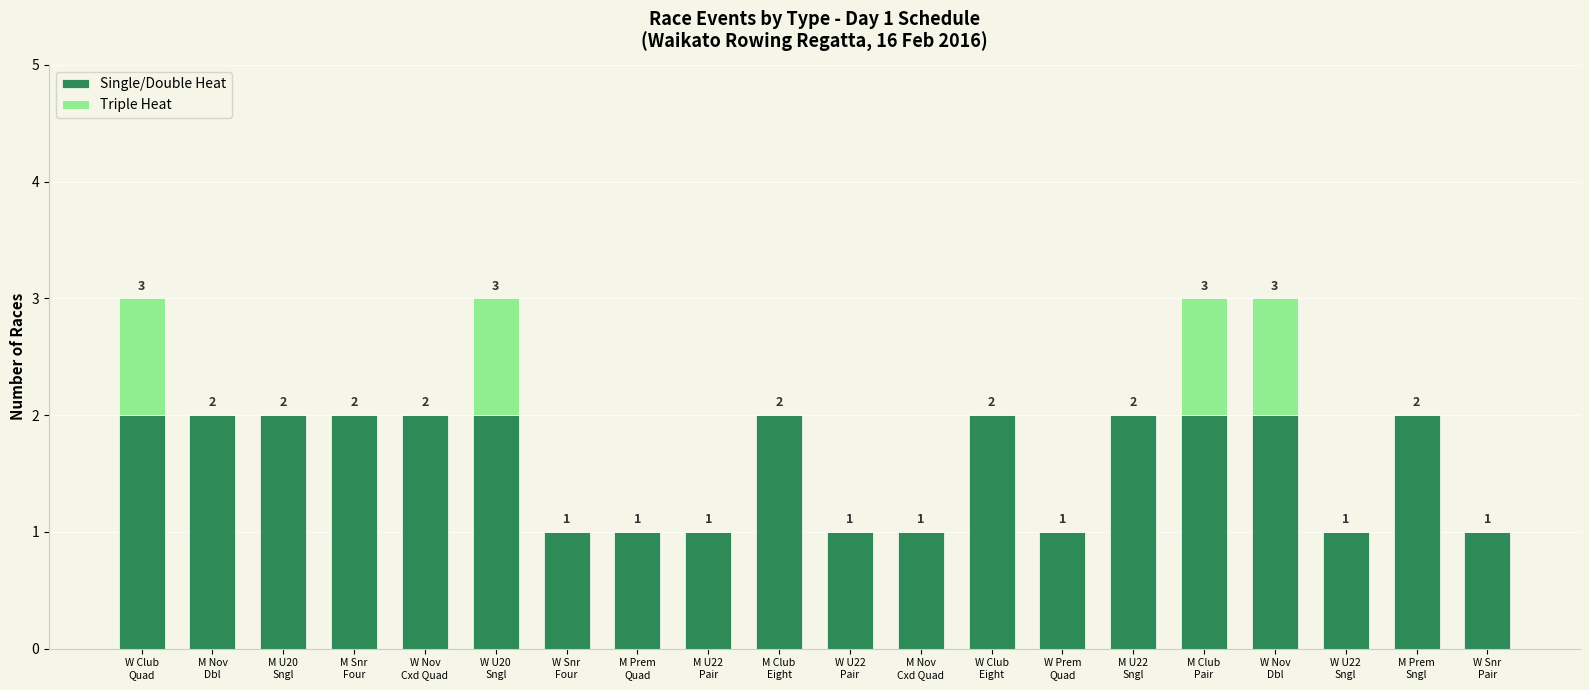

What is the sum of all Single/Double Heat values?

32